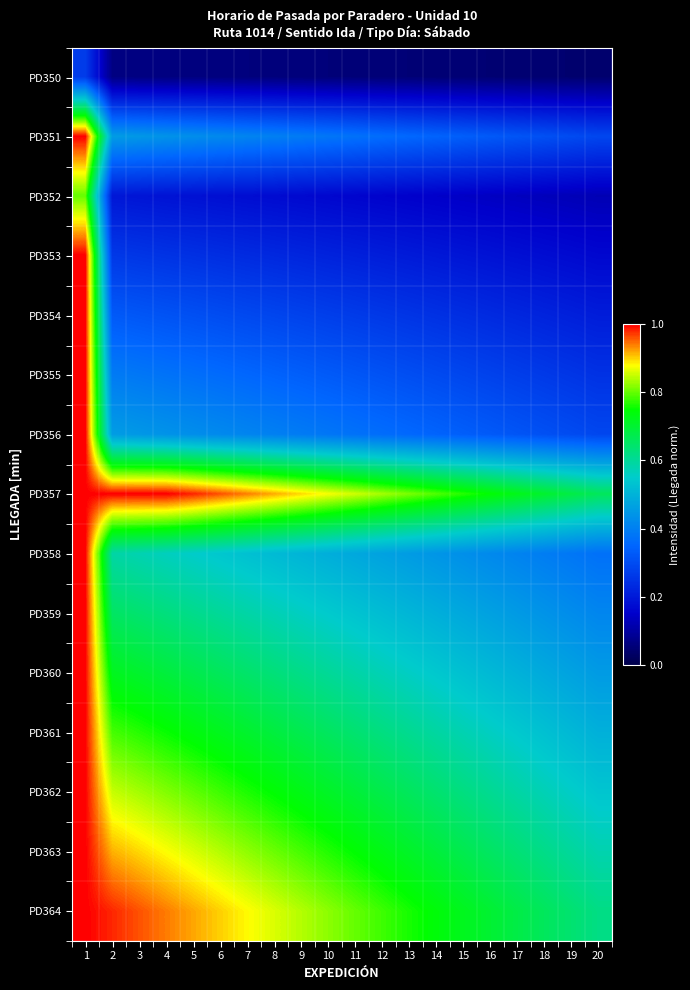

Reading left to right, extract all data points from this chart.

PD350: 1=0.3	2=0.1	3=0.1	4=0.1	5=0.1	6=0.1	7=0.1	8=0.1	9=0.1	10=0.1	11=0.1	12=0.1	13=0.1	14=0.0	15=0.0	16=0.0	17=0.0	18=0.0	19=0.0	20=0.0
PD351: 1=1.0	2=0.5	3=0.4	4=0.4	5=0.4	6=0.4	7=0.4	8=0.4	9=0.4	10=0.4	11=0.4	12=0.4	13=0.4	14=0.3	15=0.3	16=0.3	17=0.3	18=0.3	19=0.3	20=0.3
PD352: 1=0.8	2=0.2	3=0.2	4=0.2	5=0.2	6=0.2	7=0.2	8=0.2	9=0.2	10=0.2	11=0.2	12=0.2	13=0.2	14=0.1	15=0.1	16=0.1	17=0.1	18=0.1	19=0.1	20=0.1
PD353: 1=1.0	2=0.3	3=0.3	4=0.3	5=0.2	6=0.2	7=0.2	8=0.2	9=0.2	10=0.2	11=0.2	12=0.2	13=0.2	14=0.2	15=0.2	16=0.2	17=0.2	18=0.2	19=0.2	20=0.2
PD354: 1=1.0	2=0.3	3=0.3	4=0.3	5=0.3	6=0.3	7=0.3	8=0.3	9=0.3	10=0.3	11=0.3	12=0.3	13=0.3	14=0.2	15=0.2	16=0.2	17=0.2	18=0.2	19=0.2	20=0.2
PD355: 1=1.0	2=0.4	3=0.4	4=0.4	5=0.4	6=0.4	7=0.4	8=0.3	9=0.3	10=0.3	11=0.3	12=0.3	13=0.3	14=0.3	15=0.3	16=0.3	17=0.3	18=0.3	19=0.3	20=0.2
PD356: 1=1.0	2=0.5	3=0.4	4=0.4	5=0.4	6=0.4	7=0.4	8=0.4	9=0.4	10=0.4	11=0.4	12=0.4	13=0.4	14=0.3	15=0.3	16=0.3	17=0.3	18=0.3	19=0.3	20=0.3
PD357: 1=1.0	2=1.0	3=1.0	4=1.0	5=1.0	6=1.0	7=0.9	8=0.9	9=0.9	10=0.9	11=0.9	12=0.8	13=0.8	14=0.8	15=0.8	16=0.7	17=0.7	18=0.7	19=0.7	20=0.7
PD358: 1=1.0	2=0.6	3=0.6	4=0.6	5=0.6	6=0.5	7=0.5	8=0.5	9=0.5	10=0.5	11=0.5	12=0.5	13=0.5	14=0.4	15=0.4	16=0.4	17=0.4	18=0.4	19=0.4	20=0.4
PD359: 1=1.0	2=0.7	3=0.6	4=0.6	5=0.6	6=0.6	7=0.6	8=0.6	9=0.6	10=0.5	11=0.5	12=0.5	13=0.5	14=0.5	15=0.5	16=0.5	17=0.5	18=0.4	19=0.4	20=0.4
PD360: 1=1.0	2=0.7	3=0.7	4=0.7	5=0.7	6=0.7	7=0.6	8=0.6	9=0.6	10=0.6	11=0.6	12=0.6	13=0.6	14=0.5	15=0.5	16=0.5	17=0.5	18=0.5	19=0.5	20=0.5
PD361: 1=1.0	2=0.8	3=0.8	4=0.8	5=0.7	6=0.7	7=0.7	8=0.7	9=0.7	10=0.7	11=0.6	12=0.6	13=0.6	14=0.6	15=0.6	16=0.6	17=0.5	18=0.5	19=0.5	20=0.5
PD362: 1=1.0	2=0.8	3=0.8	4=0.8	5=0.8	6=0.8	7=0.8	8=0.7	9=0.7	10=0.7	11=0.7	12=0.7	13=0.7	14=0.6	15=0.6	16=0.6	17=0.6	18=0.6	19=0.6	20=0.5
PD363: 1=1.0	2=0.9	3=0.9	4=0.9	5=0.9	6=0.8	7=0.8	8=0.8	9=0.8	10=0.8	11=0.7	12=0.7	13=0.7	14=0.7	15=0.7	16=0.7	17=0.6	18=0.6	19=0.6	20=0.6
PD364: 1=1.0	2=1.0	3=1.0	4=0.9	5=0.9	6=0.9	7=0.9	8=0.9	9=0.8	10=0.8	11=0.8	12=0.8	13=0.8	14=0.7	15=0.7	16=0.7	17=0.7	18=0.7	19=0.6	20=0.6